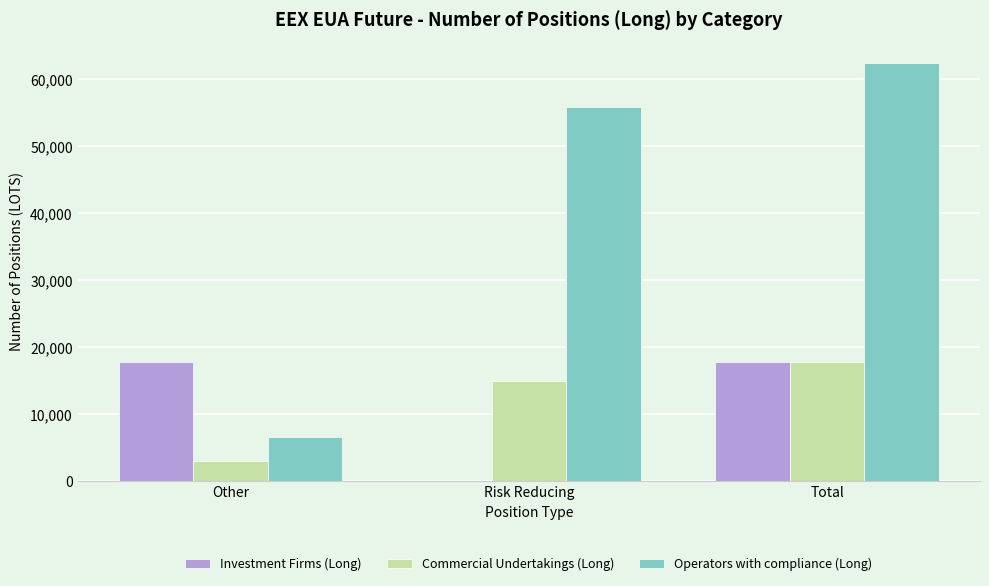

Is it true that Operators with compliance (Long) equals 25413 at Risk Reducing?

False